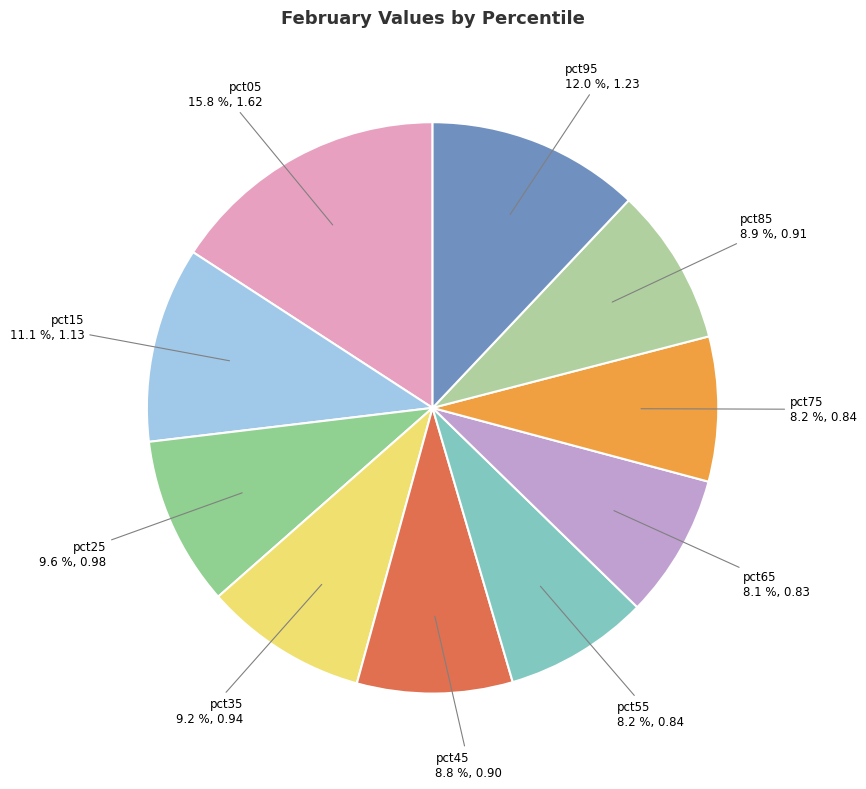

To the nearest percent, what percentage of the pie is pct15?

11%